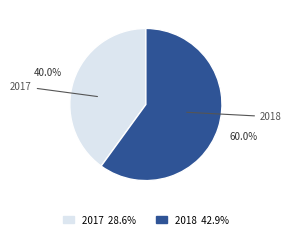

Count the number of slices in the pie.

2